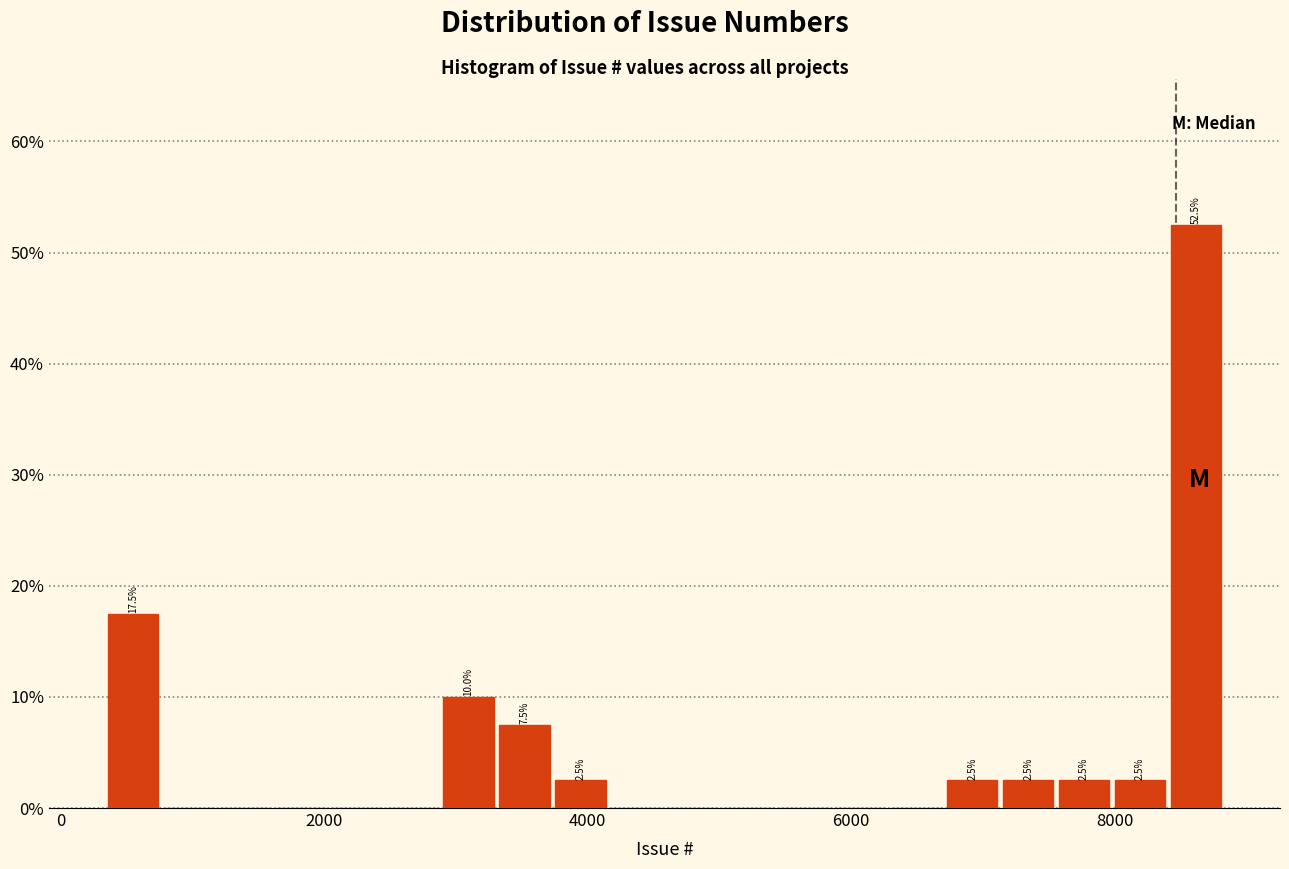

Around what value on the x-axis is the tallest bar? Give the approximate position of its centre, as read against the axis.

8600